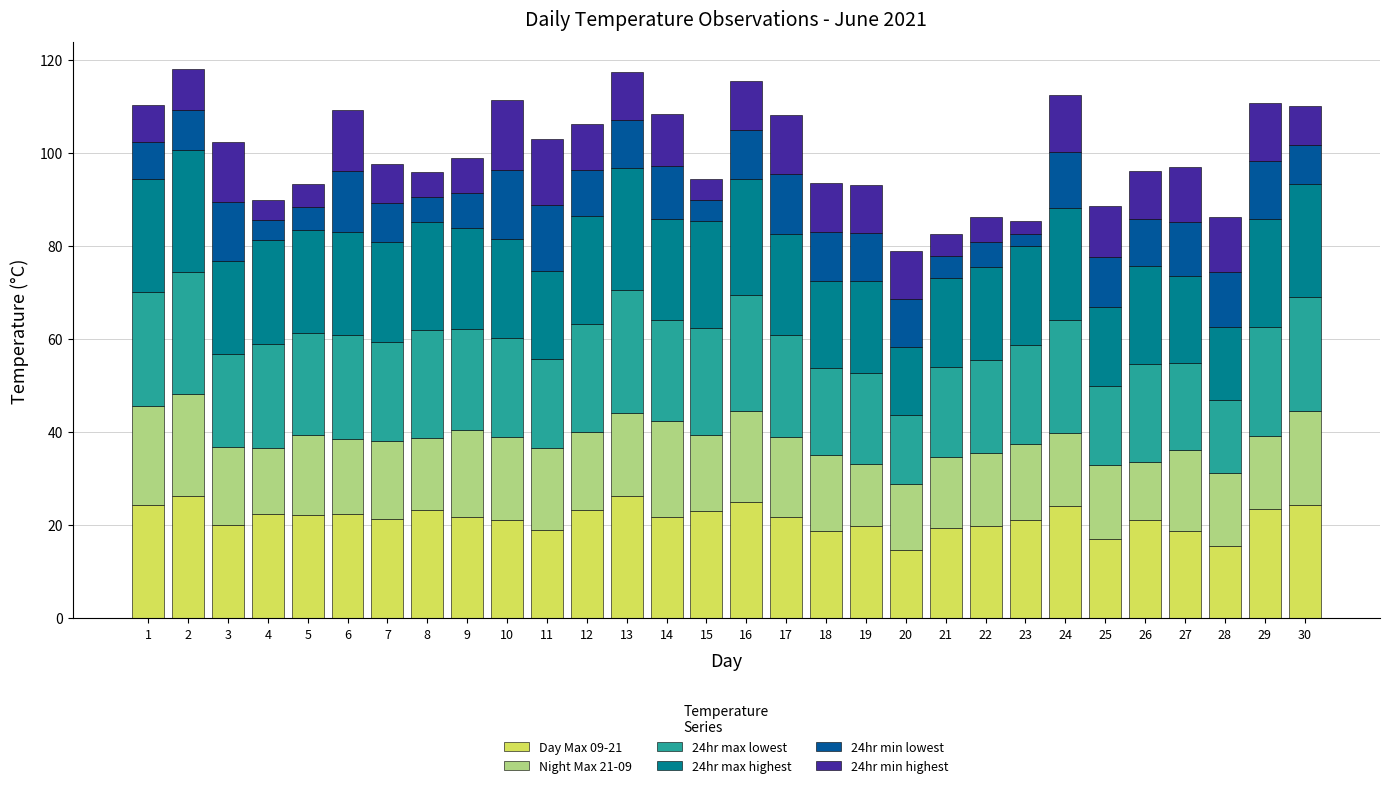

What is the maximum value for Day Max 09-21?

26.3